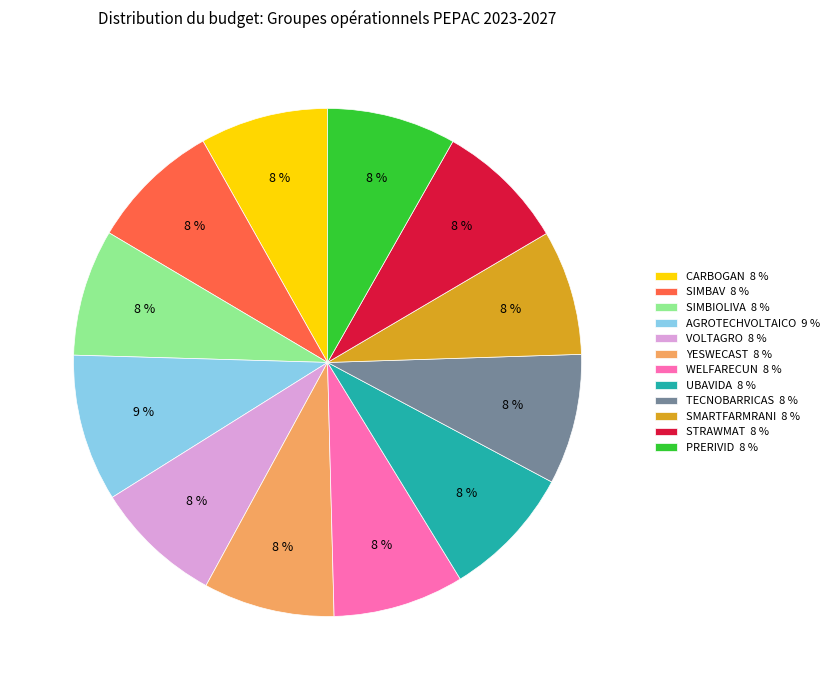

Is the sum of SMARTFARMRANI 8 % and SIMBIOLIVA 8 % greater than half?

No